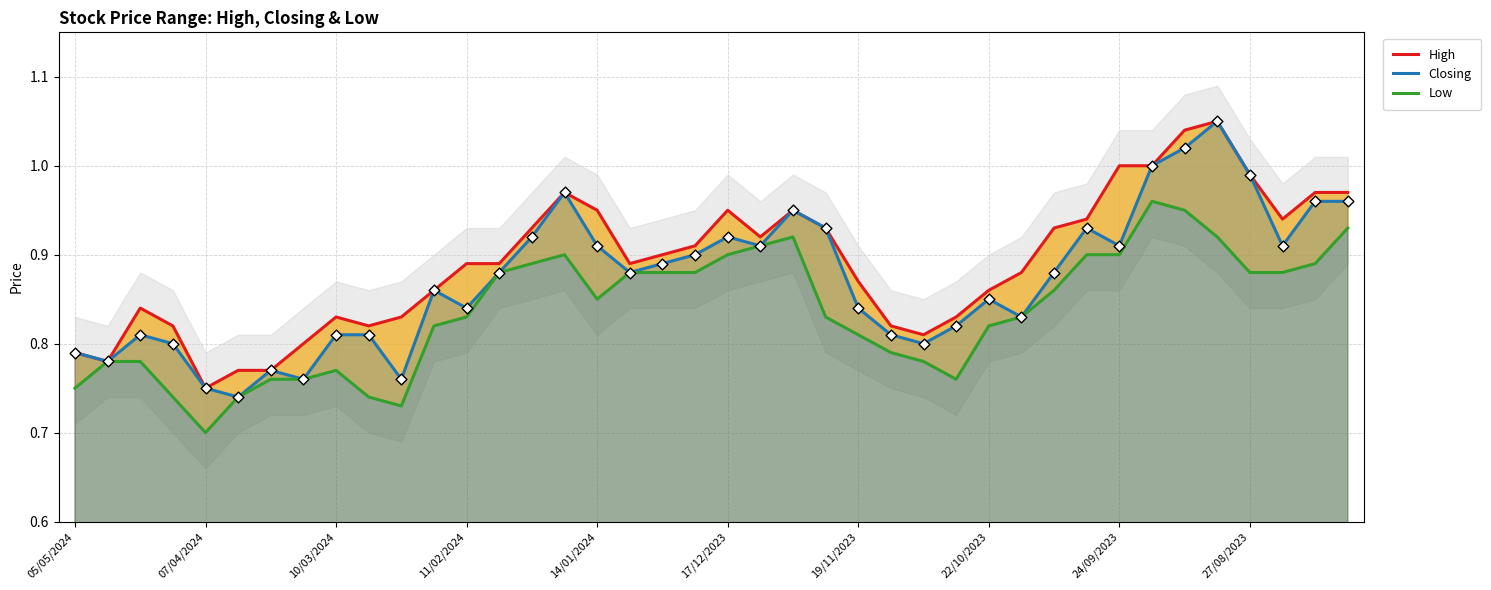

True or false: Closing has a value of 1.0 at 05/05/2024.

False